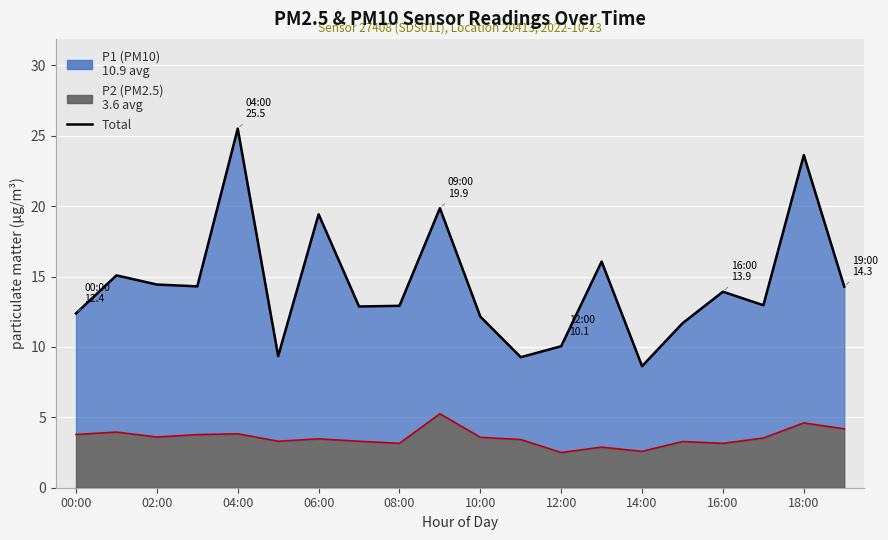

True or false: P1 + P2 Total and P2 boundary cross at least once.

False